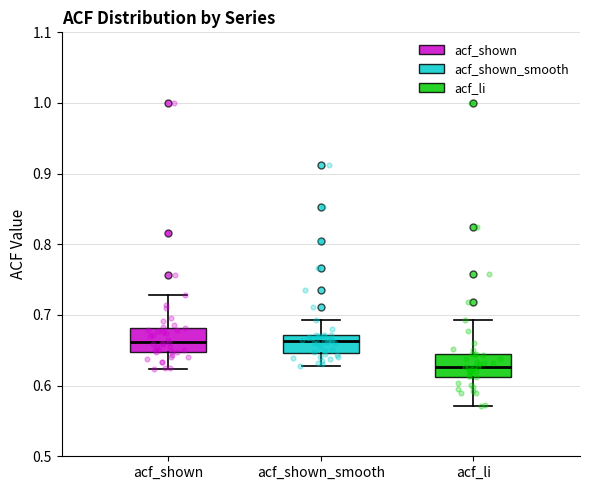

Reading left to right, read every box against the y-axis: the position of its median line, the range the box covers, and the ends of its whiskers. The values are not printed on the chart, so give them approximately, as read against the axis.

acf_shown: median 0.66, box 0.65 to 0.68, whiskers 0.62 to 0.73
acf_shown_smooth: median 0.66, box 0.65 to 0.67, whiskers 0.63 to 0.69
acf_li: median 0.63, box 0.61 to 0.65, whiskers 0.57 to 0.69